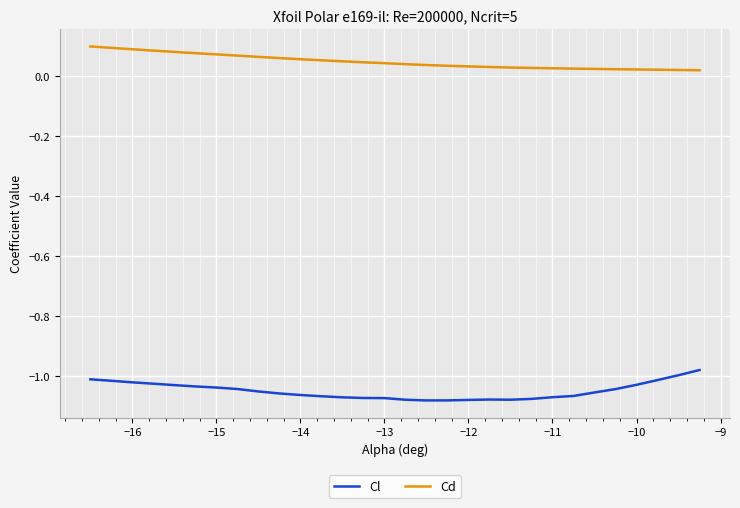

Which series has the largest total across all categories?

Cd